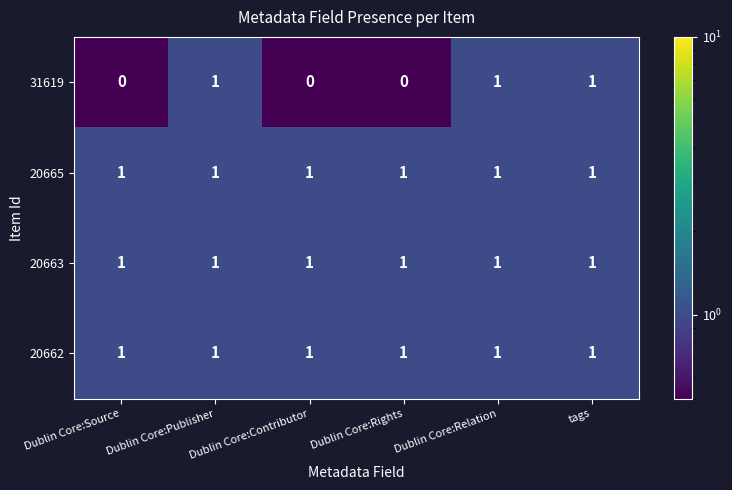

Which series has the largest range (max minus min)?

31619